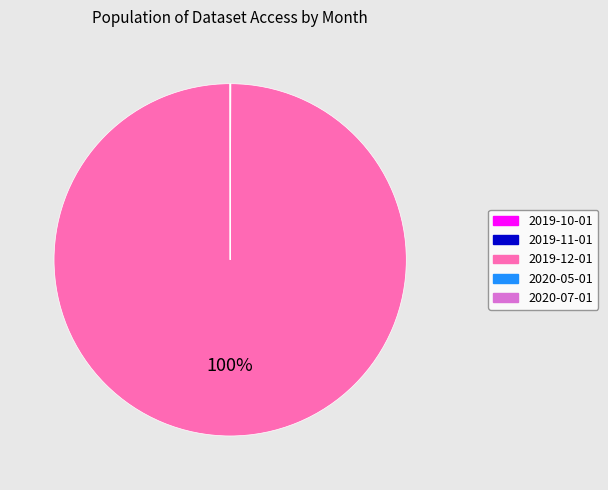

To the nearest percent, what is the average slice percentage?

20%